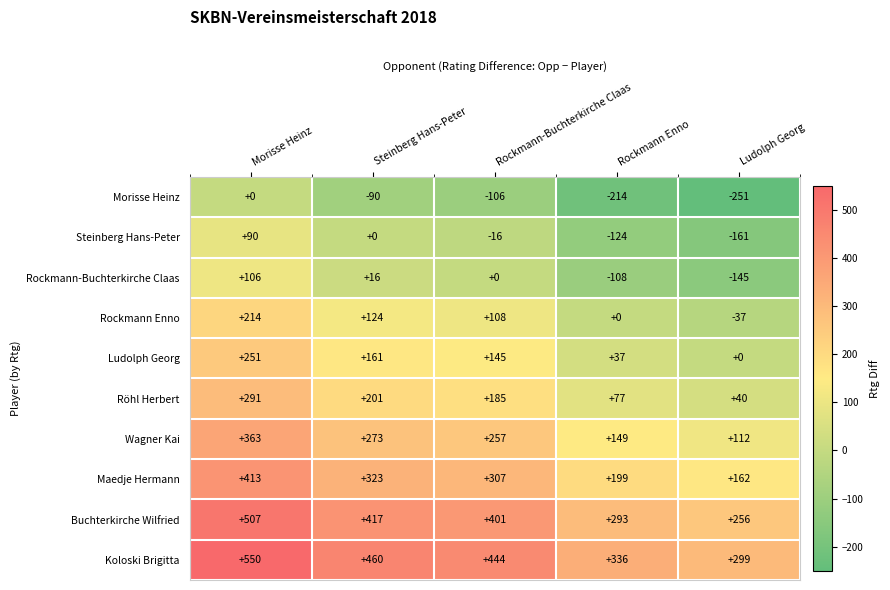

What is the sum of the Buchterkirche Wilfried values at Rockmann-Buchterkirche Claas and Rockmann Enno?

694